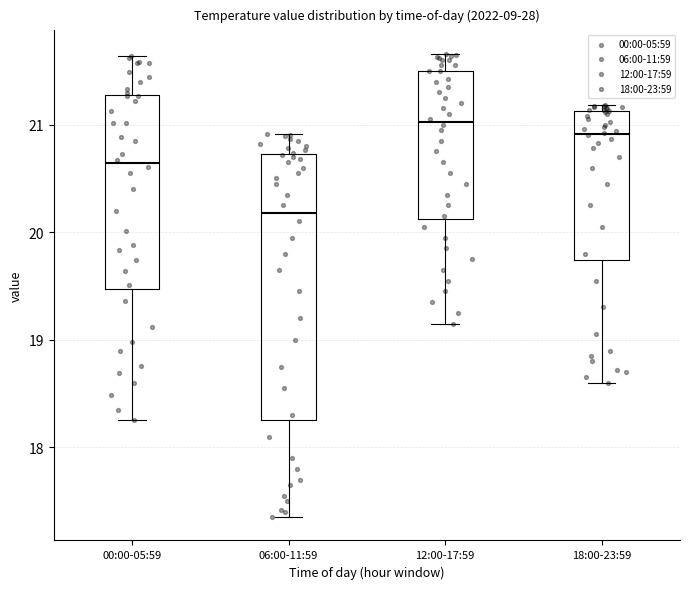

Where does the median line of the box for 12:00-17:59 sit on the y-axis? The values are not printed on the chart, so give them approximately, as read against the axis.

21.0